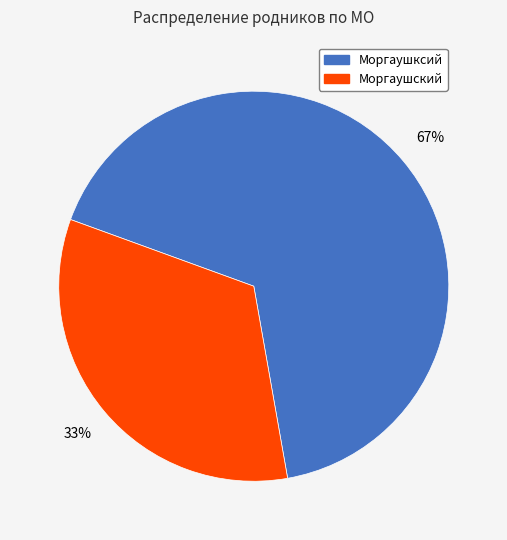

How many slices are in this pie chart?

2